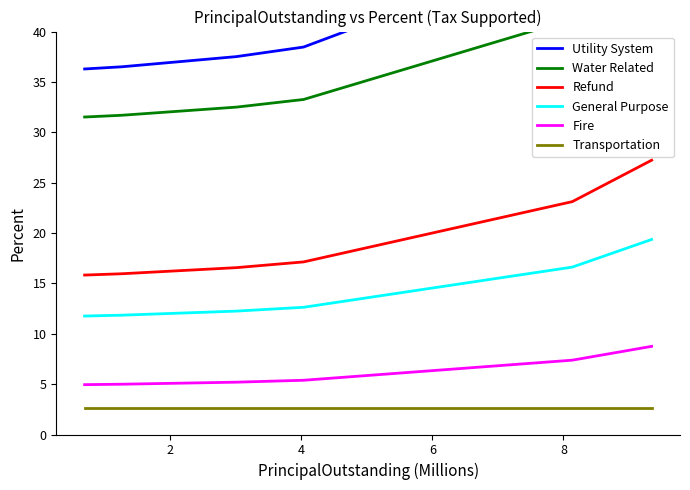

True or false: Transportation has a value of 2.6 at 2.

True